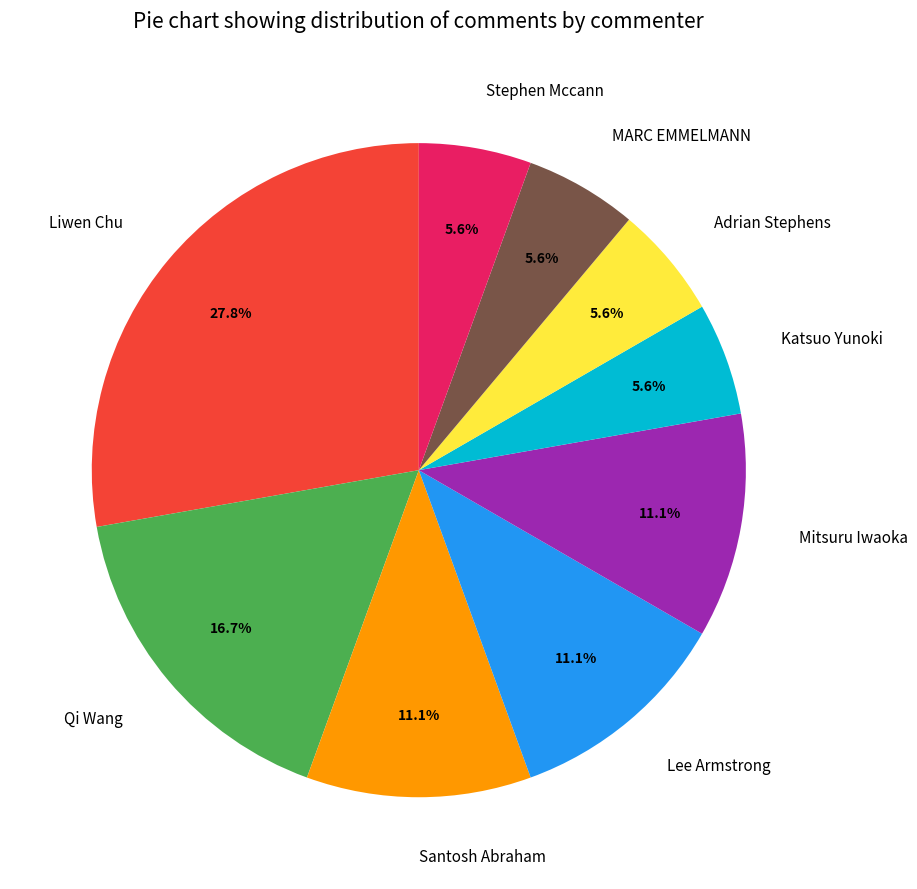

True or false: Stephen Mccann accounts for 6% of the total.

True